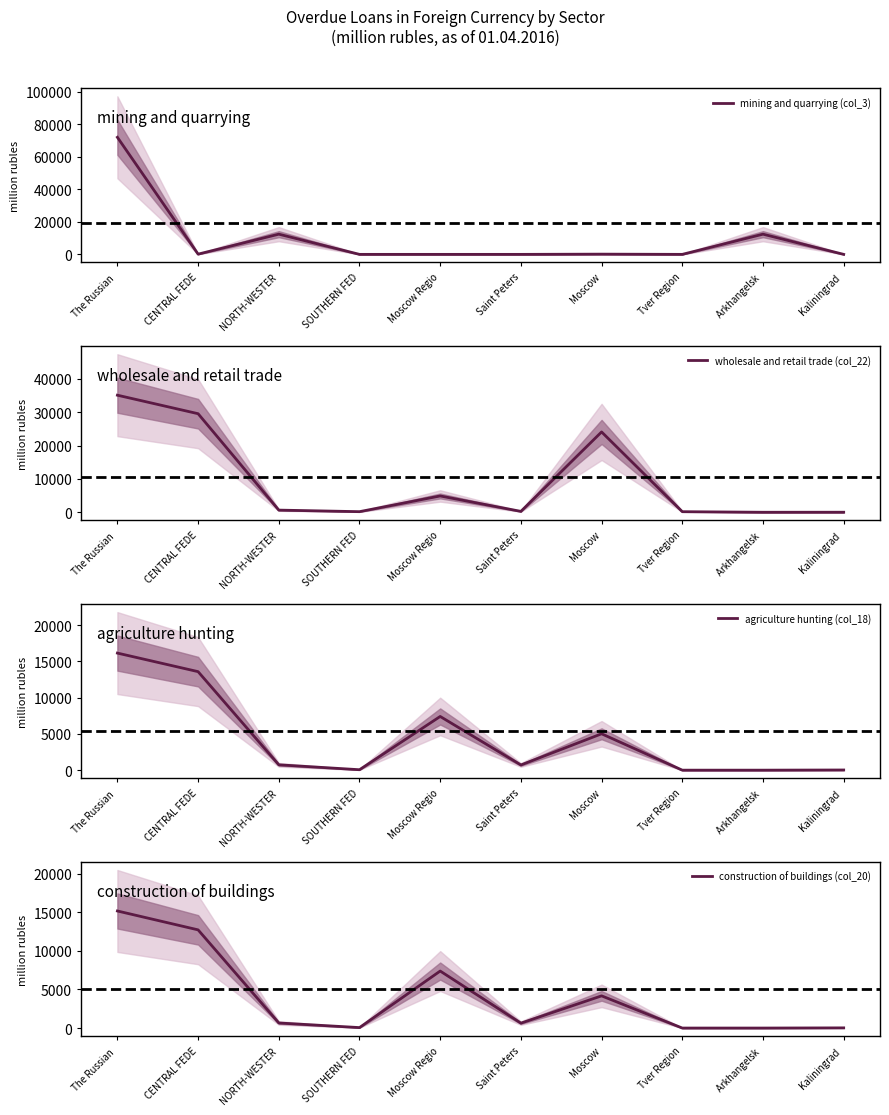

Between which two adjacent categories do wholesale and retail trade (col_22) and mining and quarrying (col_3) first intersect?

The Russian  and CENTRAL FEDE